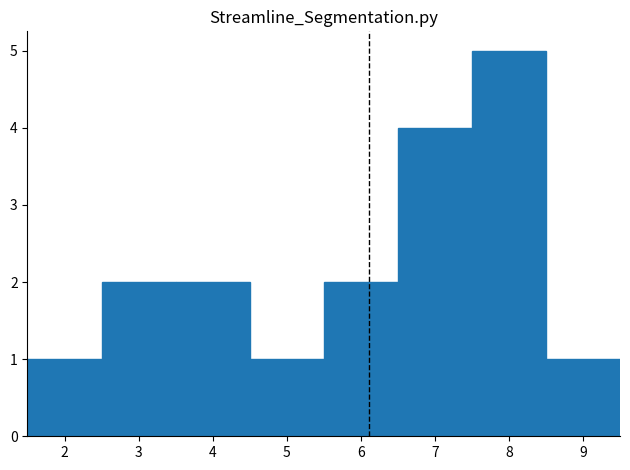

Reading left to right, list every bar in this chart as the range it spans on the x-axis followed by its height. The values are not printed on the chart, so give them approximately, as read against the axis.

1.5 to 2.5: 1
2.5 to 3.5: 2
3.5 to 4.5: 2
4.5 to 5.5: 1
5.5 to 6.5: 2
6.5 to 7.5: 4
7.5 to 8.5: 5
8.5 to 9.5: 1